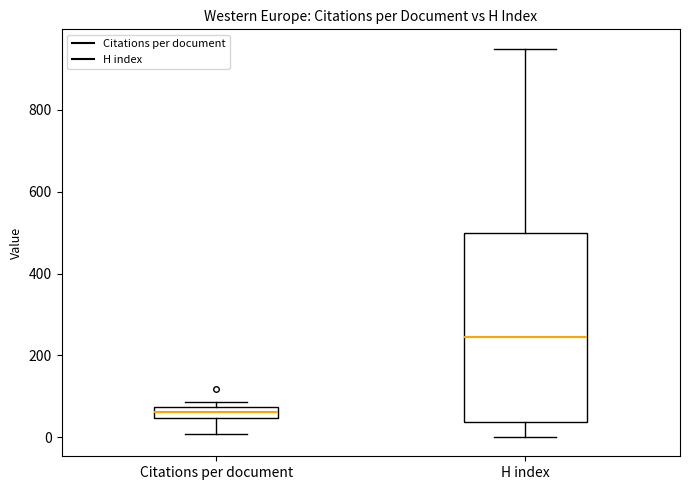

Where is the upper edge of the box for Citations per document on the y-axis? The values are not printed on the chart, so give them approximately, as read against the axis.

80